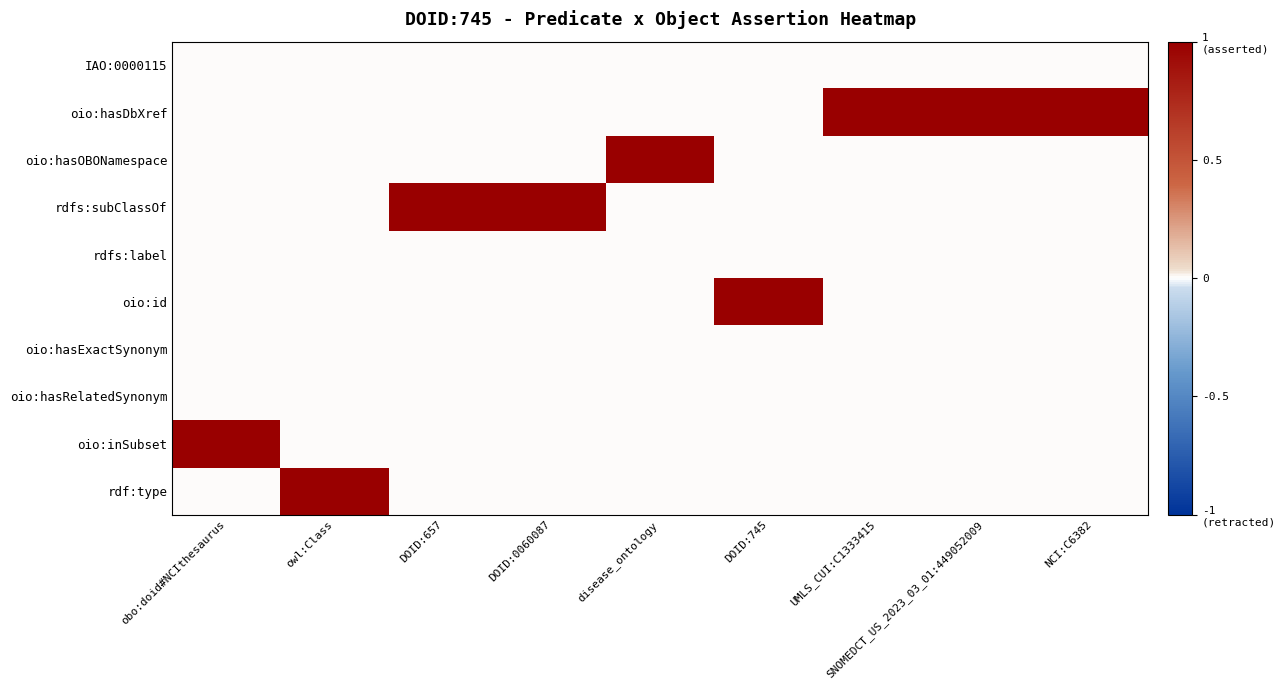

Which series has the largest total across all categories?

oio:hasDbXref